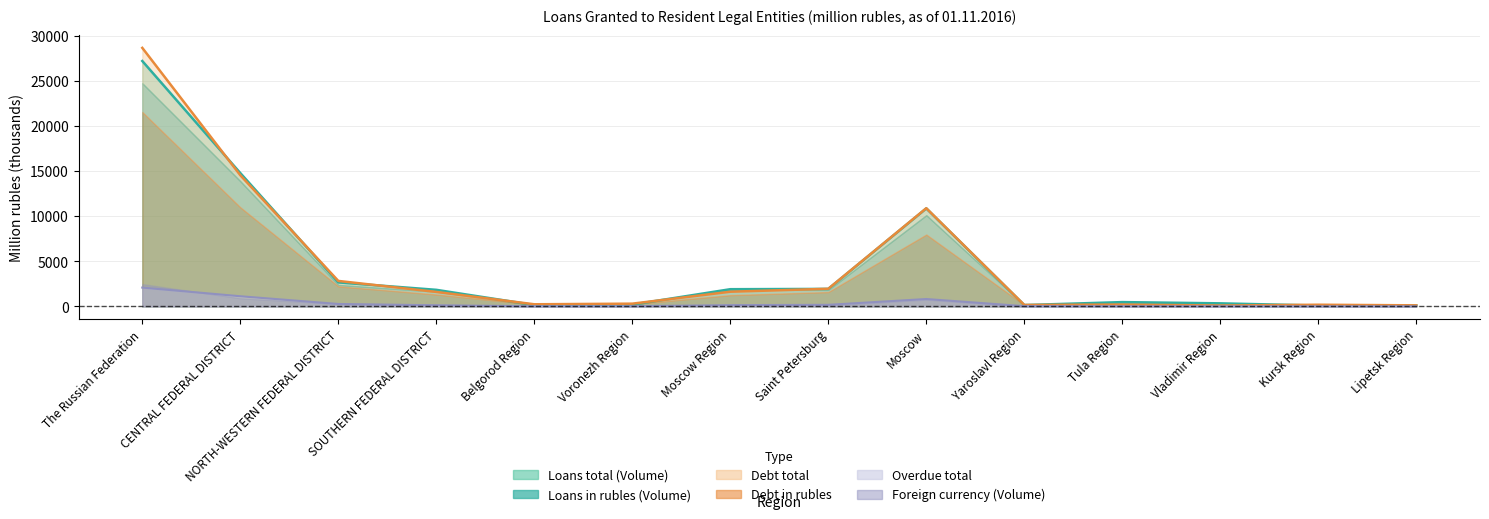

What is the difference between the highest and lowest values at Belgorod Region?

218.8